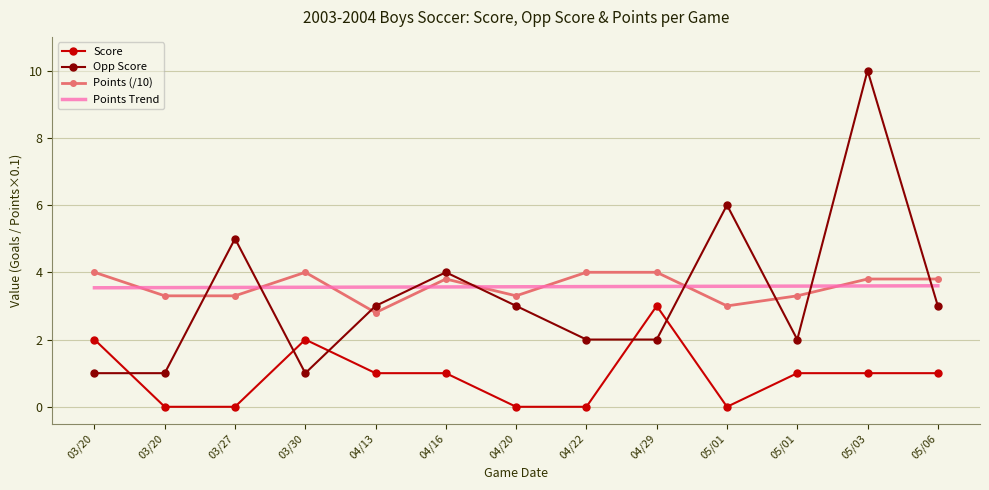

List the series in order of their peak value, lowest first.

Score, Points Trend, Points (/10), Opp Score